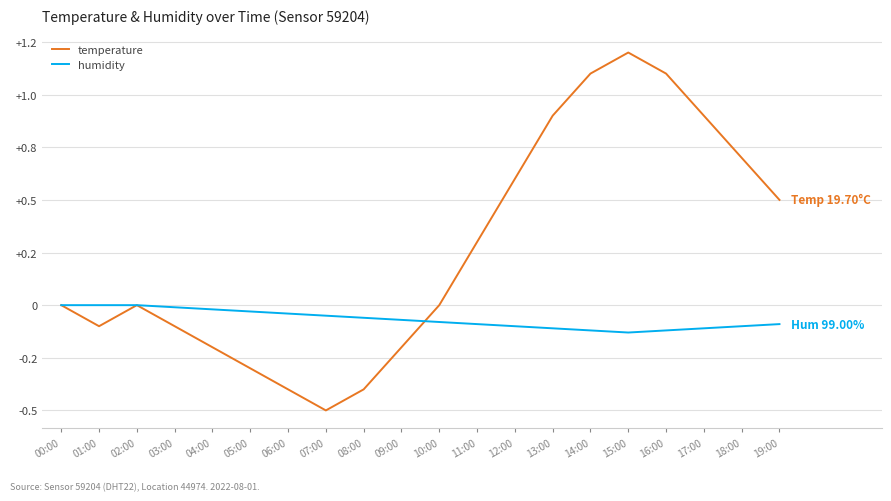

Does the chart display data point markers on the line(s)?

No